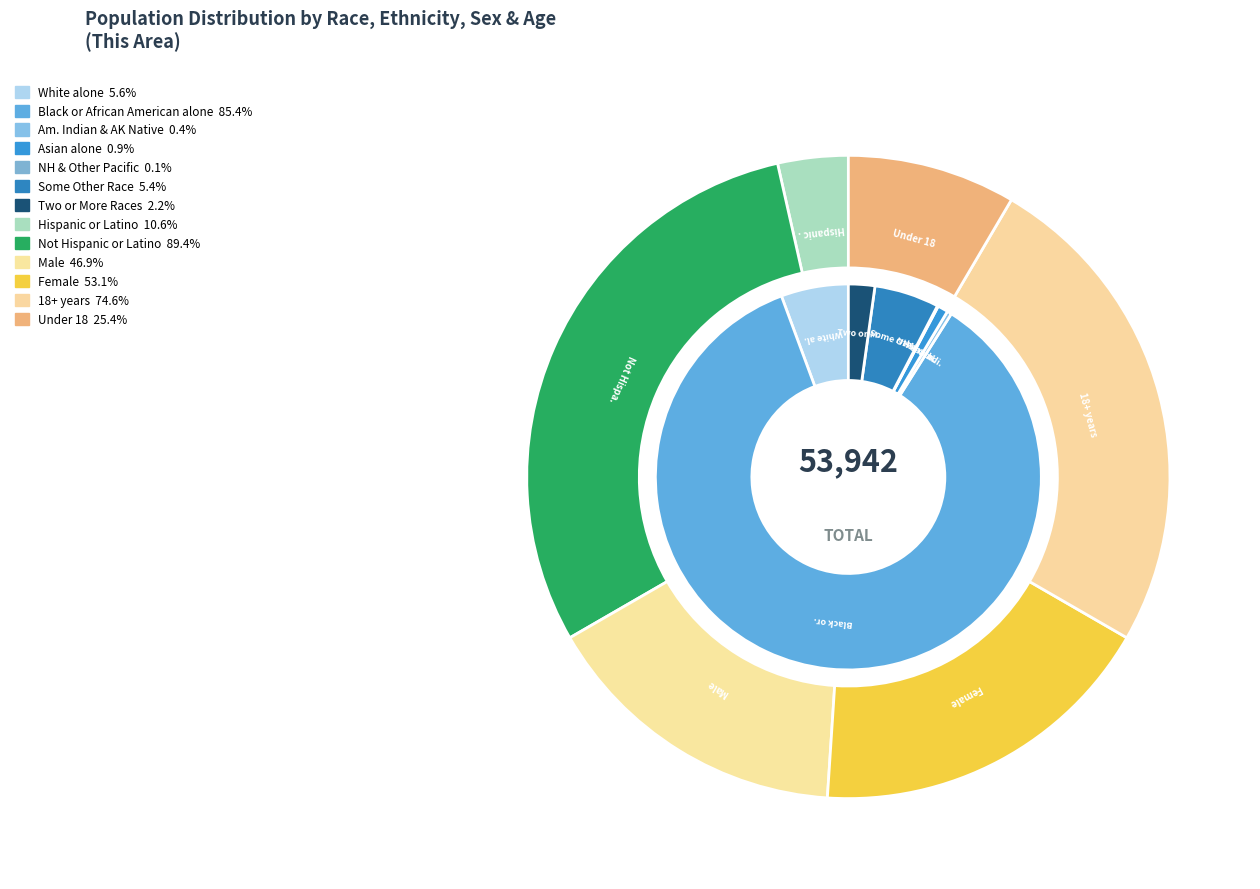

Rank the categories by value from highest to lowest.

Not Hispanic or Latino, Black or African American alone, 18 years and over, Female, Male, Under 18 years, Hispanic or Latino, White alone, Some Other Race alone, Two or More Races, Asian alone, American Indian and Alaska Native, Native Hawaiian and Other Pacific